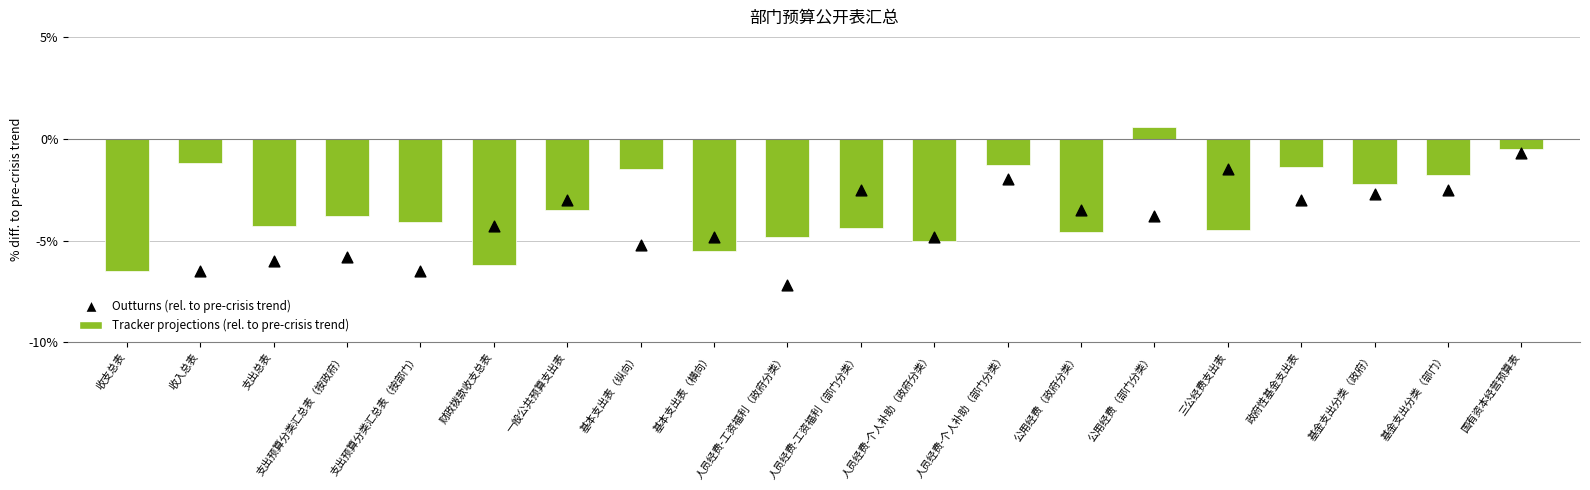

Which series has the largest Y range (max minus min)?

Outturns (rel. to pre-crisis trend)